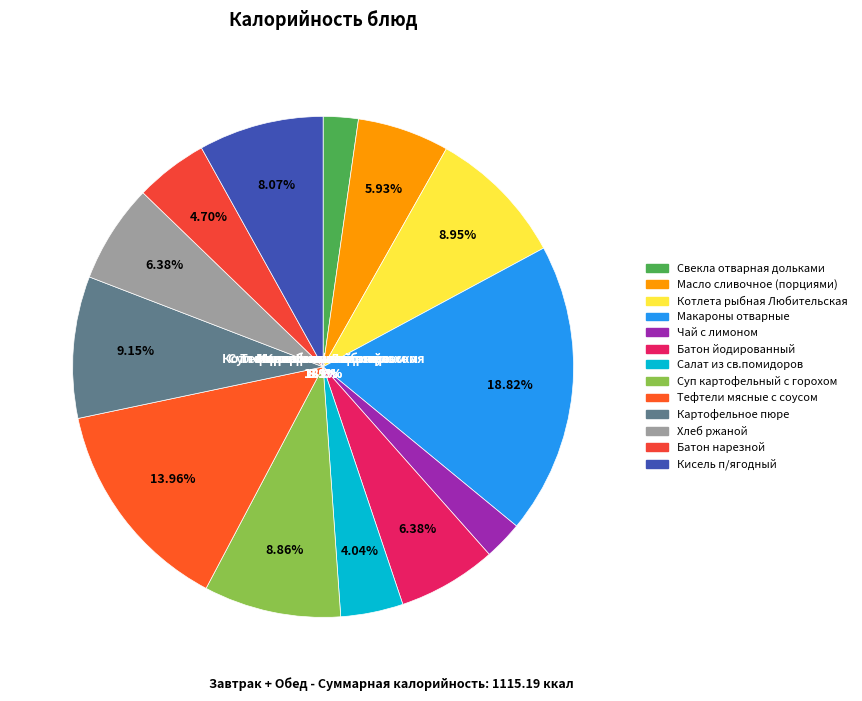

Rank the categories by value from highest to lowest.

Макароны отварные, Тефтели мясные с соусом, Картофельное пюре, Котлета рыбная Любительская, Суп картофельный с горохом, Кисель п/ягодный, Батон йодированный, Хлеб ржаной, Масло сливочное (порциями), Батон нарезной, Салат из св.помидоров, Чай с лимоном, Свекла отварная дольками